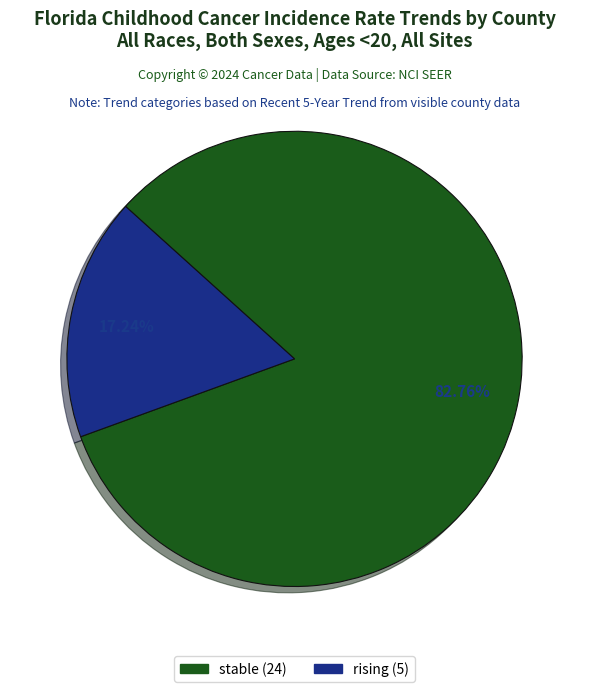

Is there a majority slice in this chart?

Yes